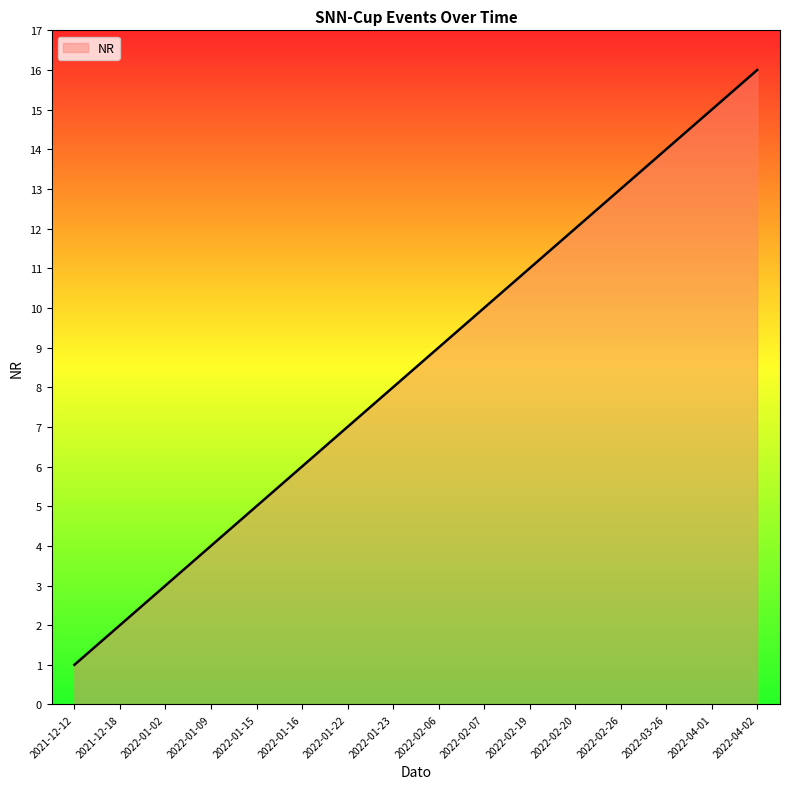

Which label corresponds to the smallest value in the chart?

2021-12-12